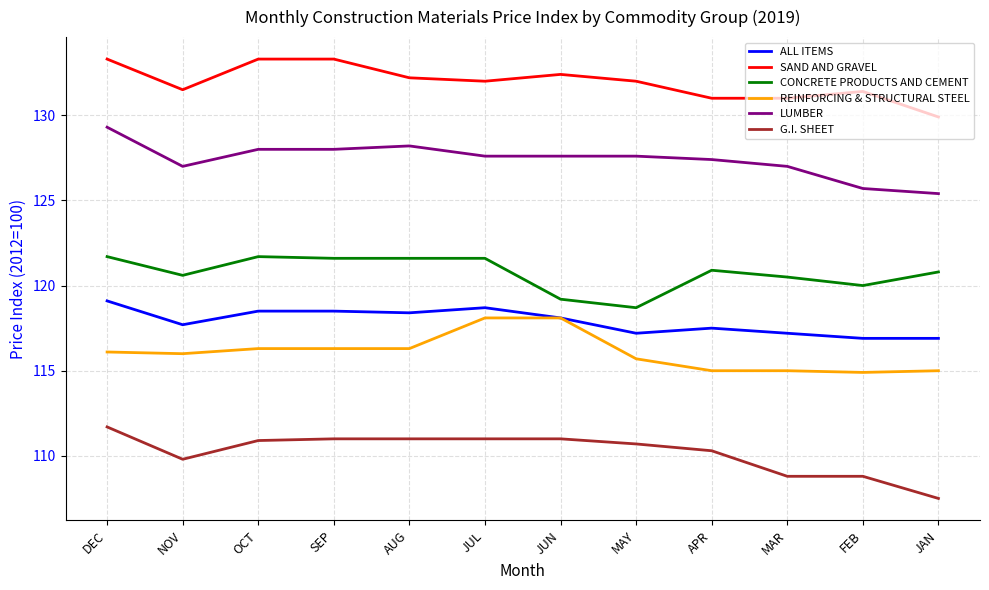

At DEC, list the series in order from largest to smallest.

SAND AND GRAVEL, LUMBER, CONCRETE PRODUCTS AND CEMENT, ALL ITEMS, REINFORCING & STRUCTURAL STEEL, G.I. SHEET